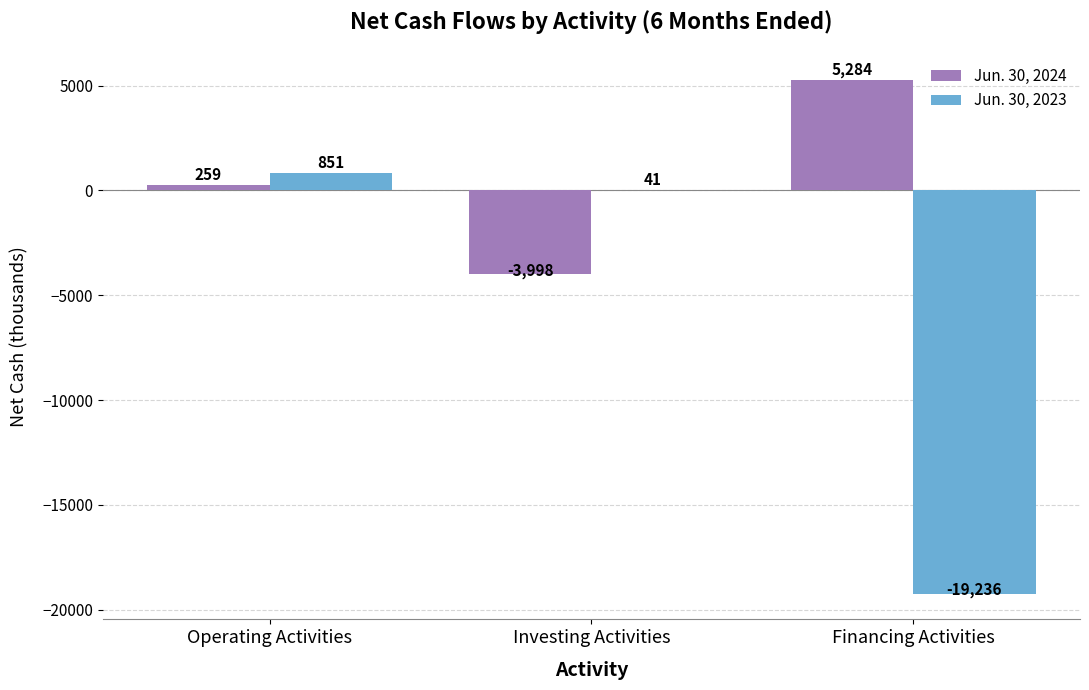

What is the sum of all Jun. 30, 2024 values?

1545